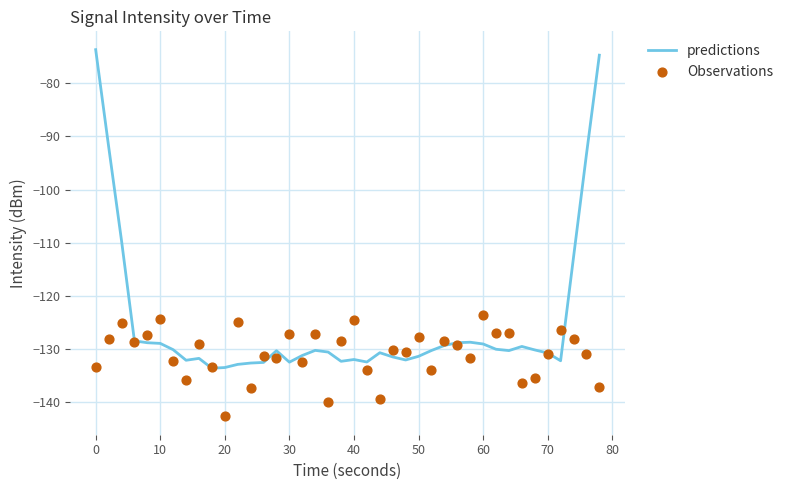

What are all the series names shown in the legend?

predictions, Observations